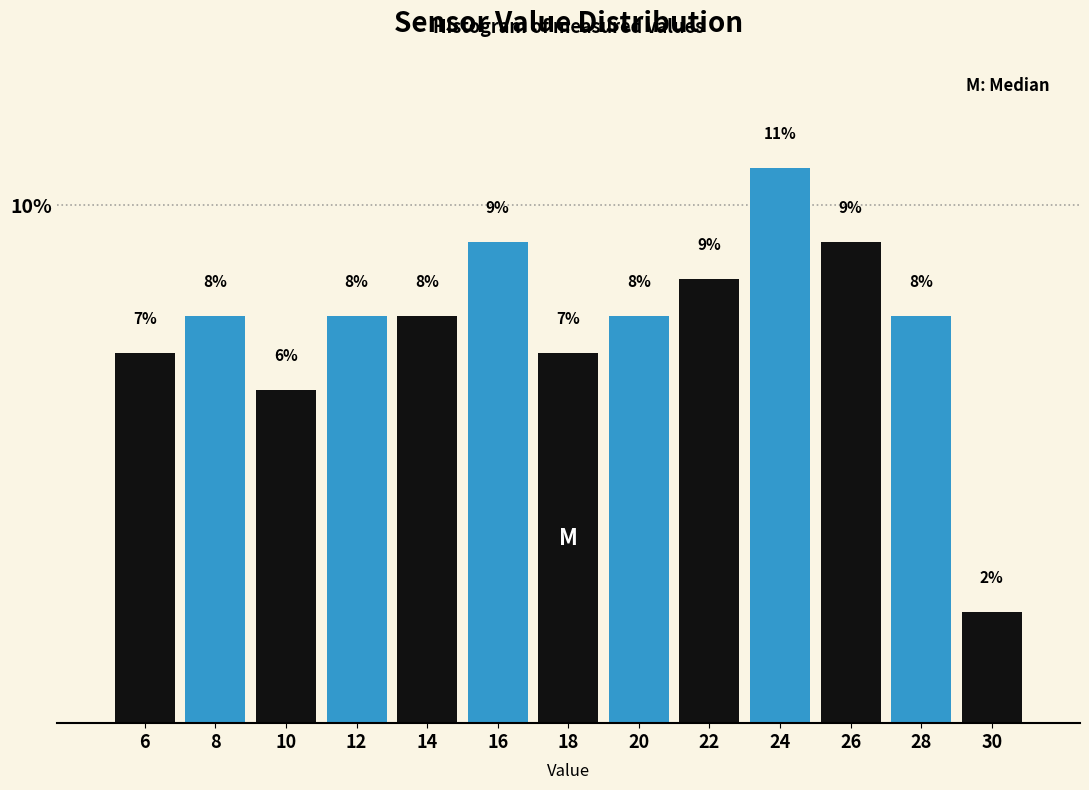

How many bars are there in total?

13